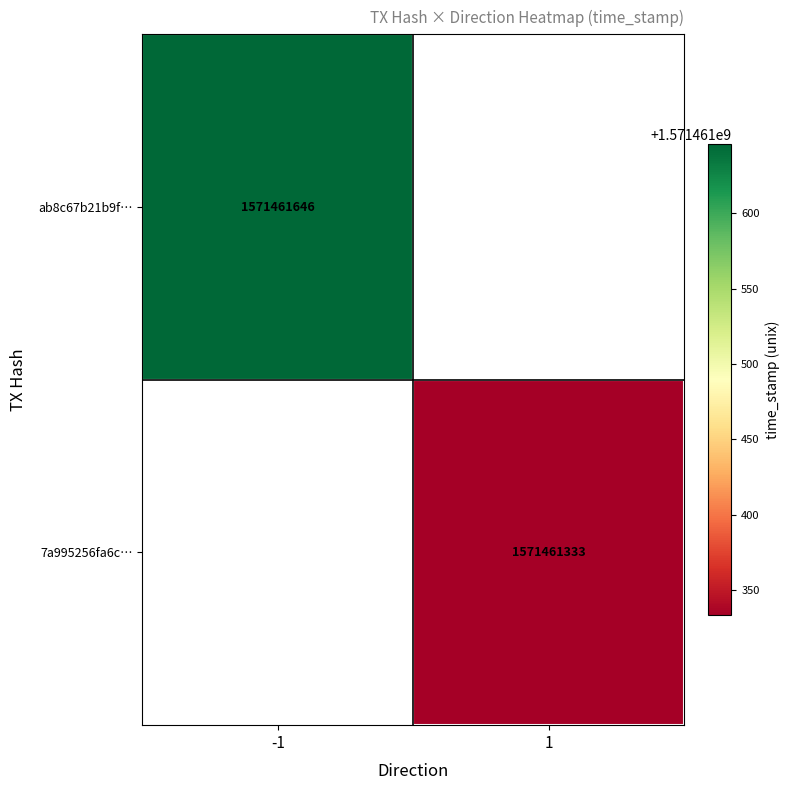

Which series changed the most between 0 and 1?

ab8c67b21b9f05b400a50331a54d90c6561d69f